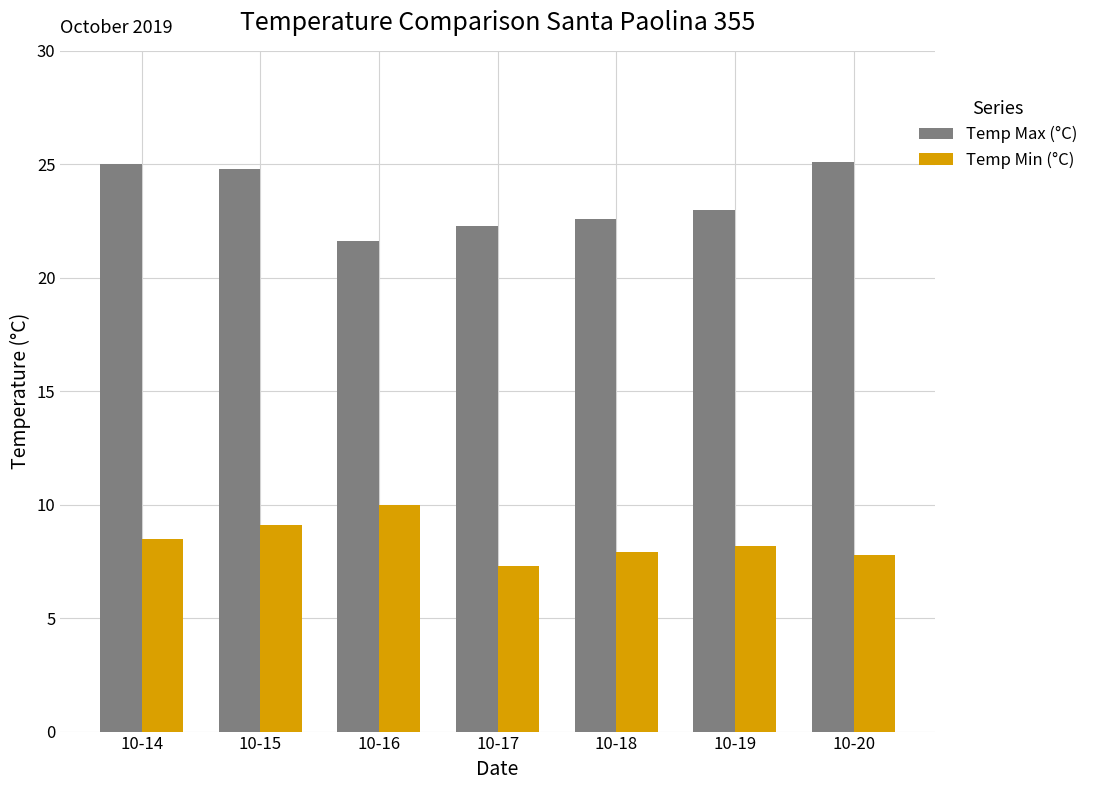

Rank the series at 10-16 from highest to lowest value.

Temp Max (°C), Temp Min (°C)